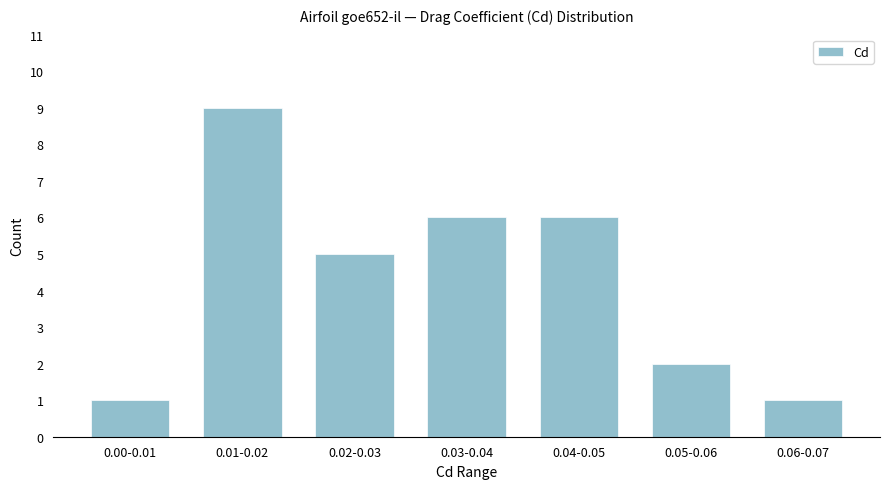

Reading left to right, transcribe all the data shown in this chart.

1	9	5	6	6	2	1